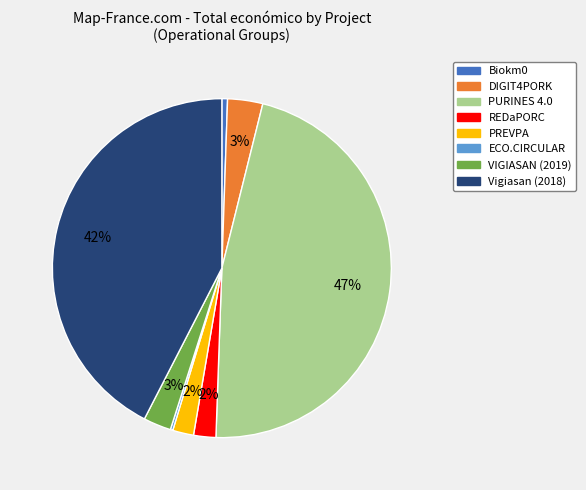

Between VIGIASAN (2019) and PREVPA, which is larger?

VIGIASAN (2019)